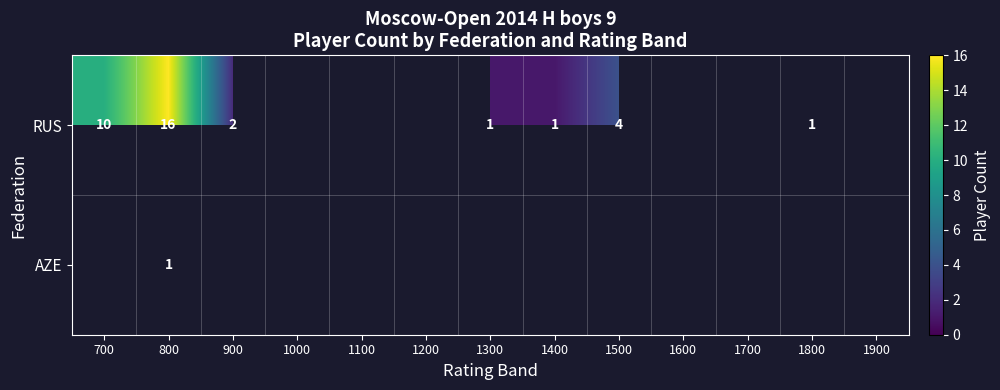

Is it true that RUS equals 5 at 800?

False